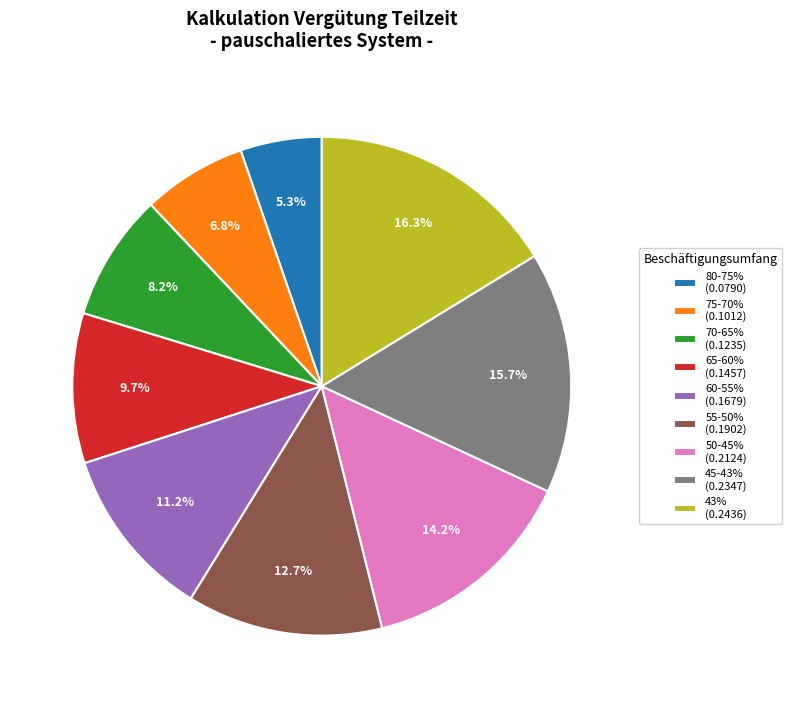

To the nearest percent, what is the difference between the largest and smallest slice percentages?

11%